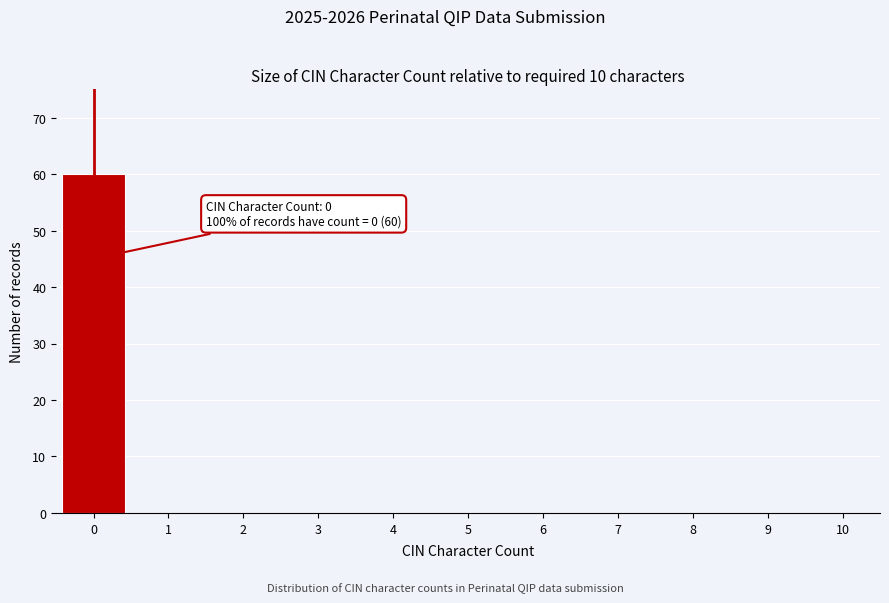

Over which range of the x-axis is the bar tallest?

-0.5 to 0.5